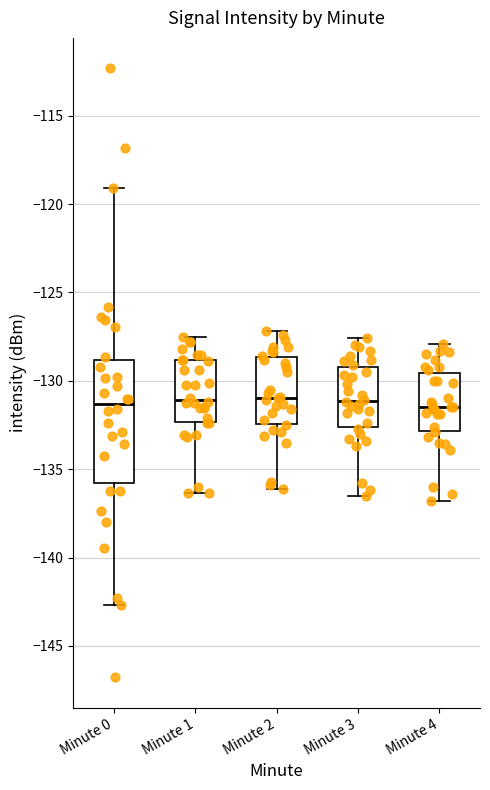

Which box is the tallest, from its lower edge to its upper edge?

Minute 0